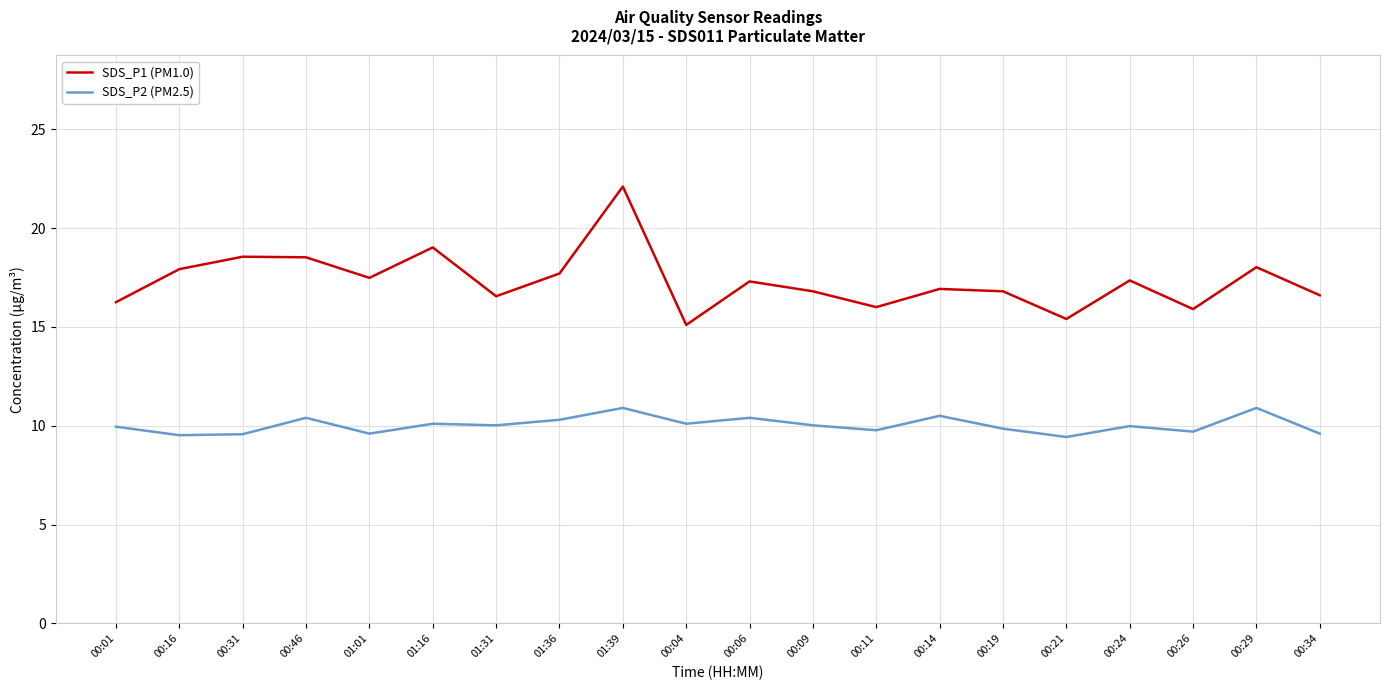

At which label does SDS_P1 (PM1.0) reach its minimum?

00:04